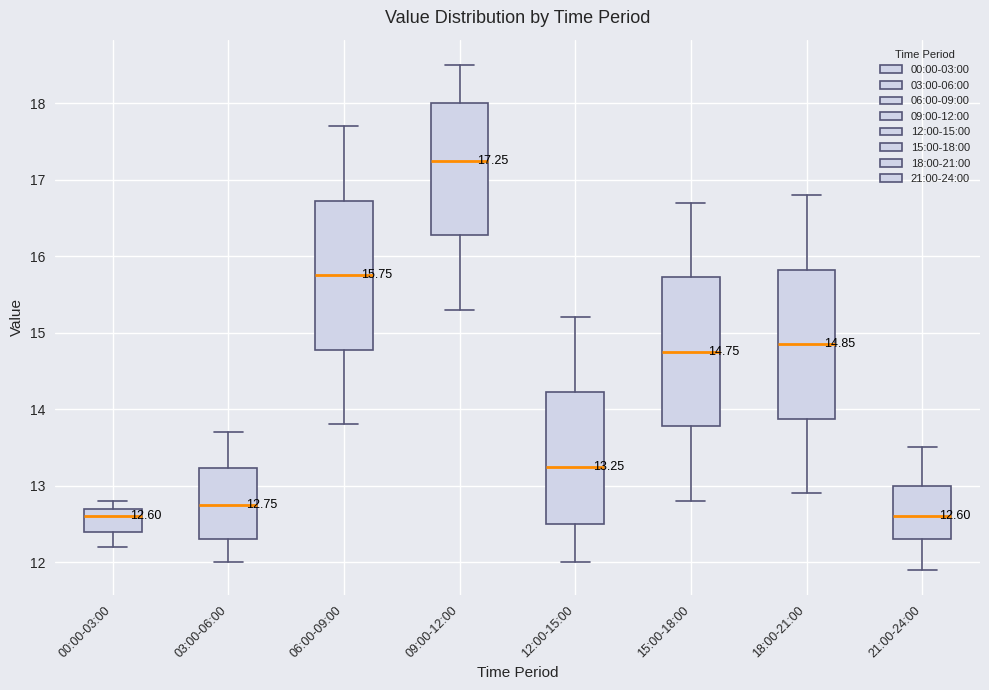

Which box's median line is the highest?

09:00-12:00